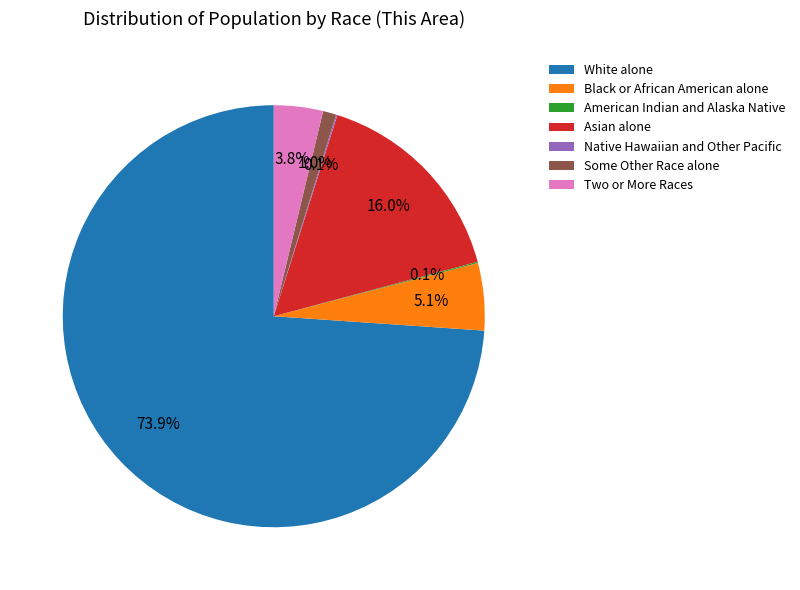

Which slice is the largest?

White alone